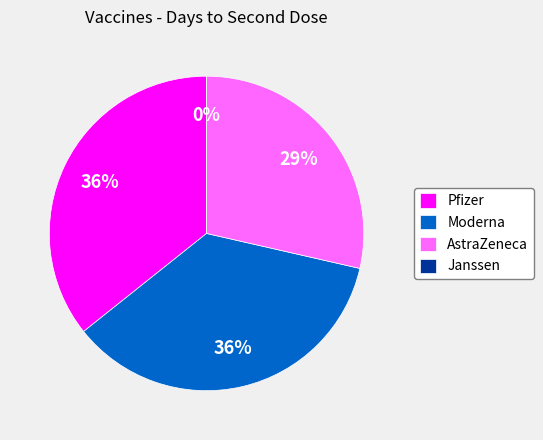

Which has a higher value, Janssen or Moderna?

Moderna